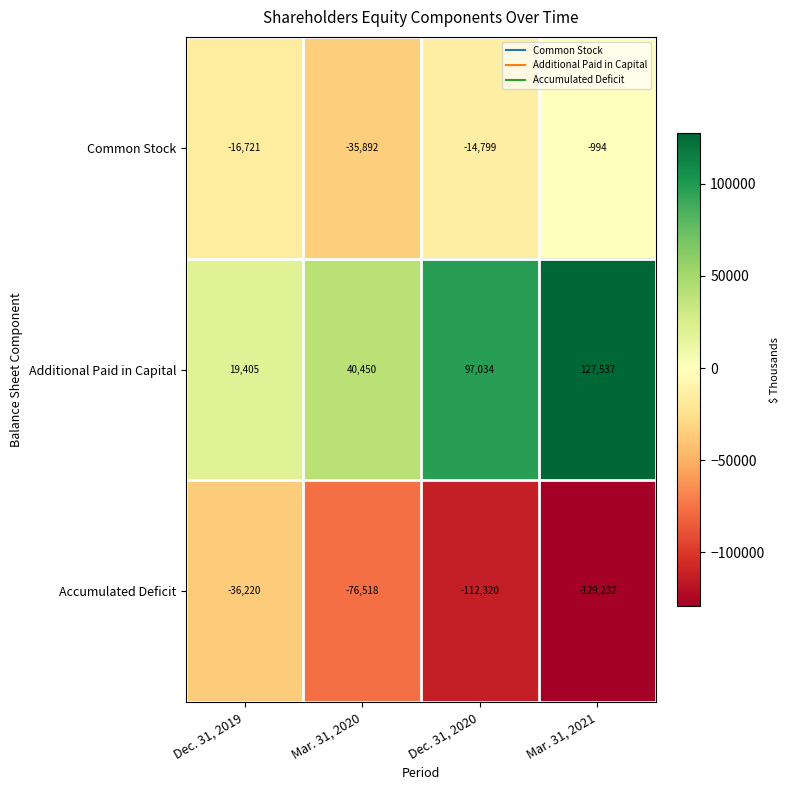

Reading right to left, what are all the values shown in this chart?

Common Stock: -994	-14799	-35892	-16721
Additional Paid in Capital: 127537	97034	40450	19405
Accumulated Deficit: -129232	-112320	-76518	-36220